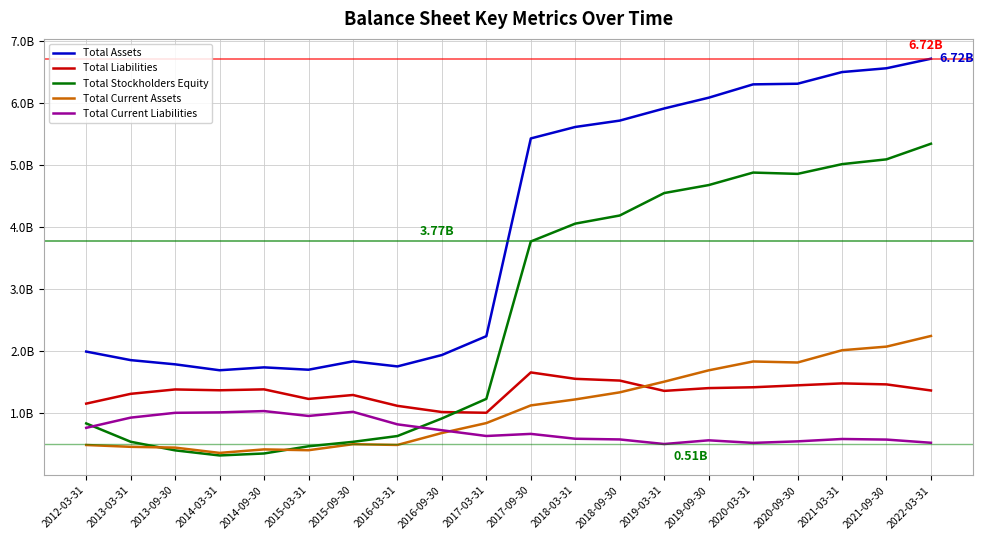

What is the label of the 16th point from the right?

2014-09-30